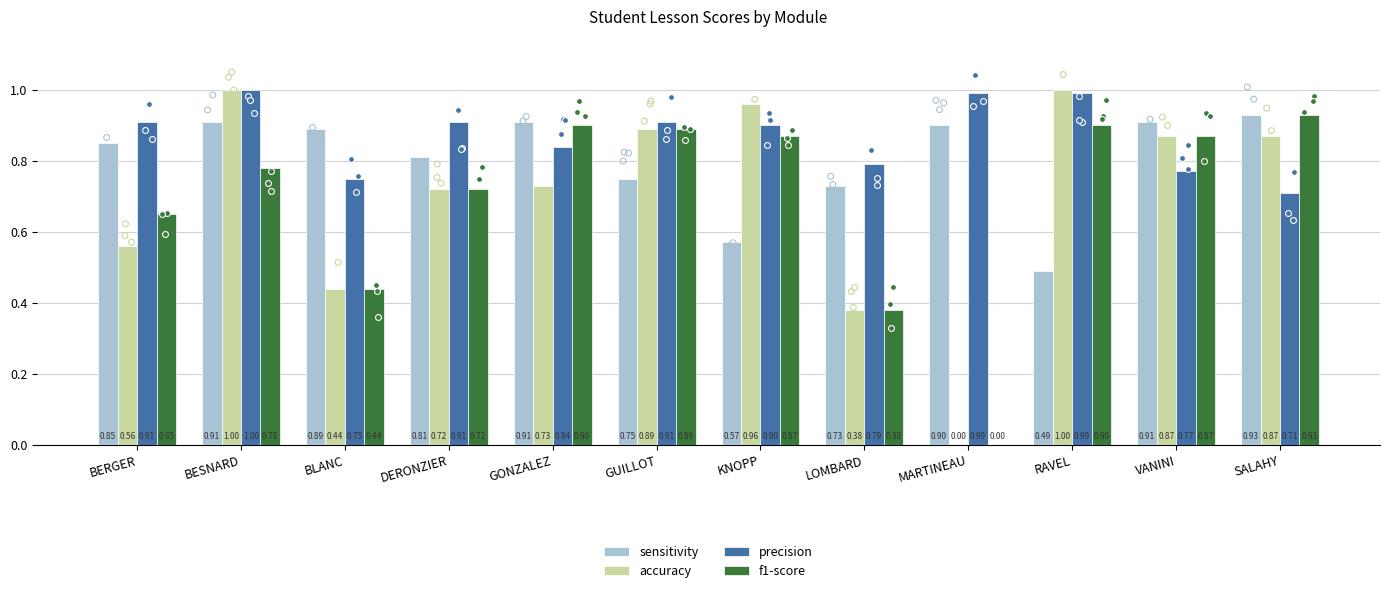

What is the total value across all series at LOMBARD?

2.3